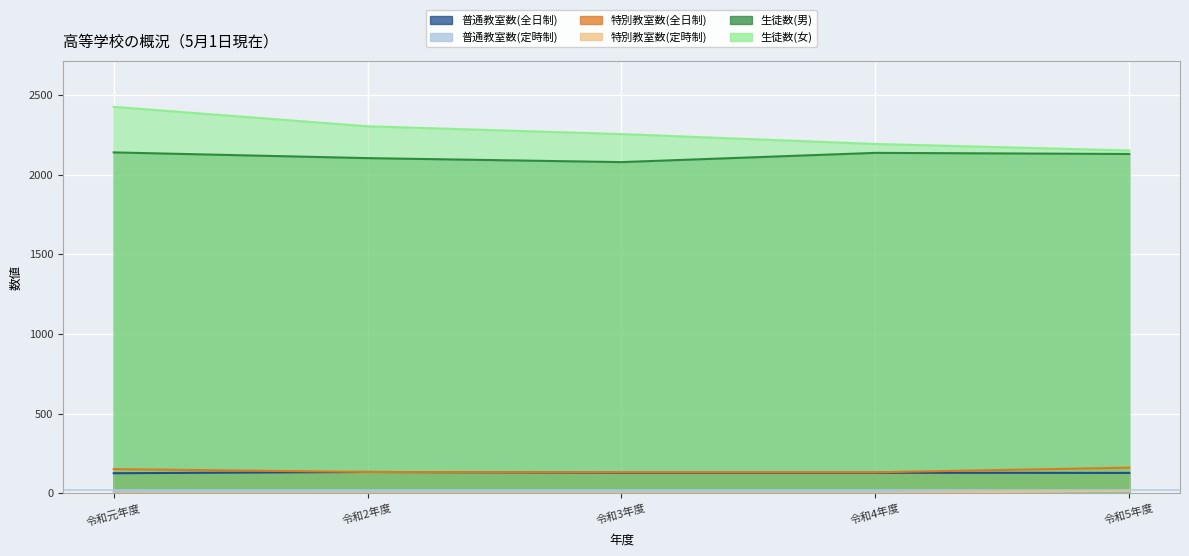

Read the 生徒数(女) value at 令和4年度.

2193